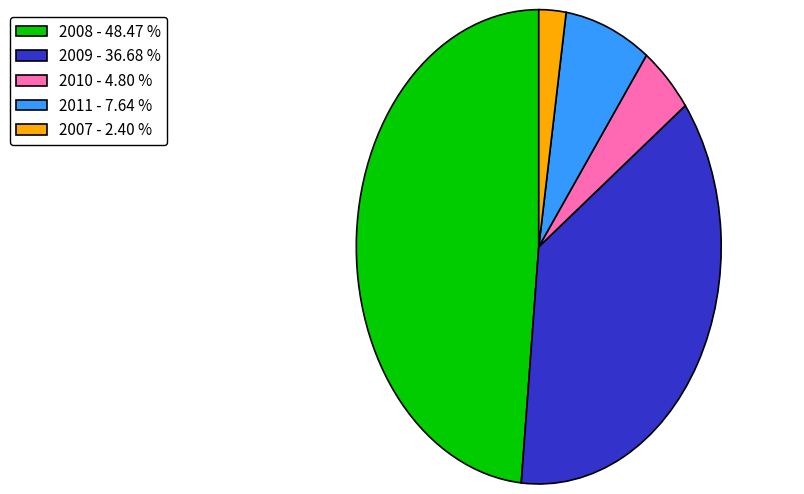

Is there any slice that represents more than half of the pie?

No